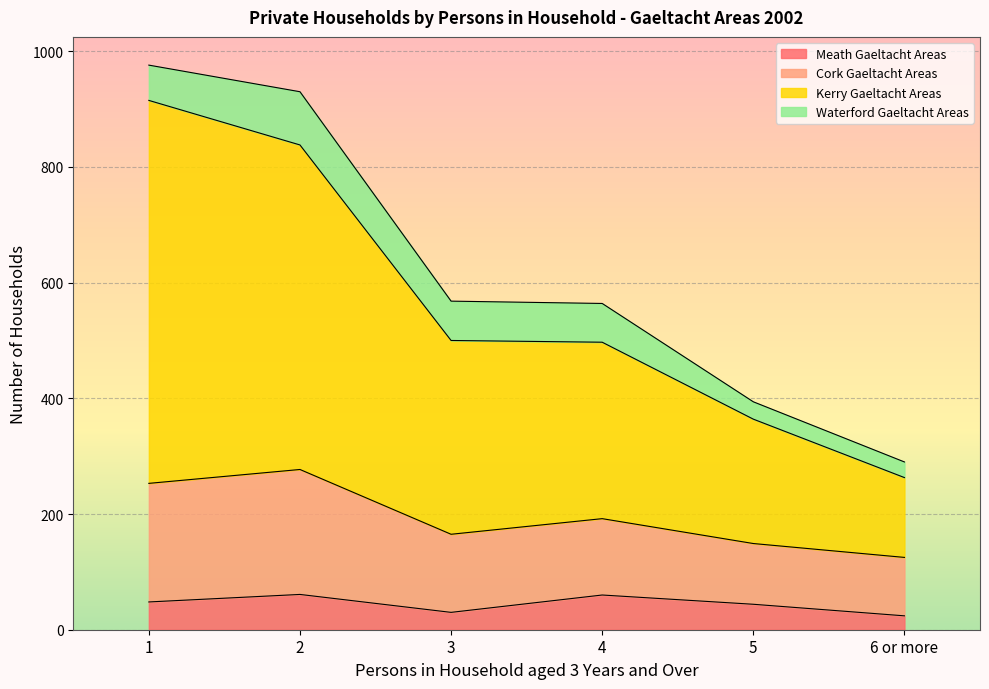

What is the minimum value for Meath Gaeltacht Areas?

24